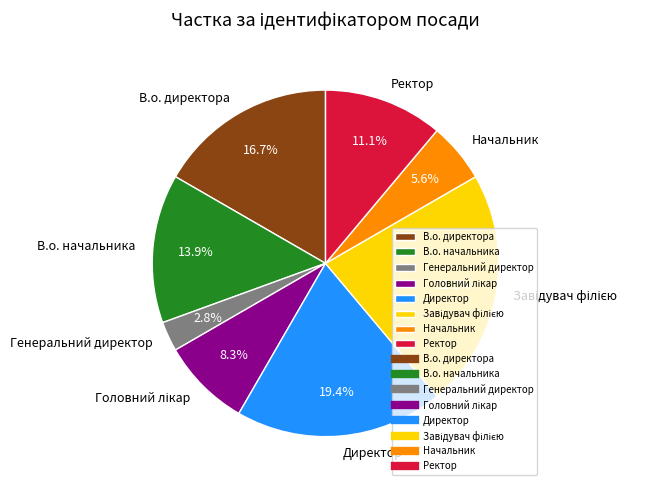

Approximately how many times larger is the value at В.о. директора compared to В.о. начальника?

1.2